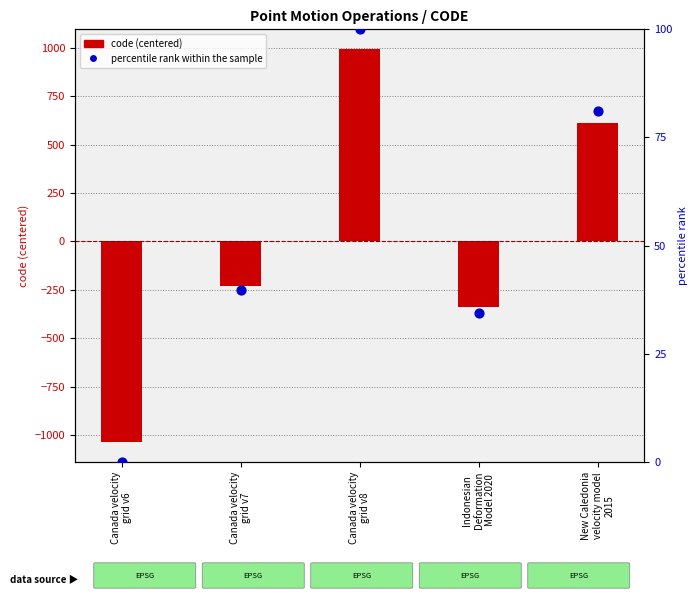

At how many categories does at least one series exceed 798?

1